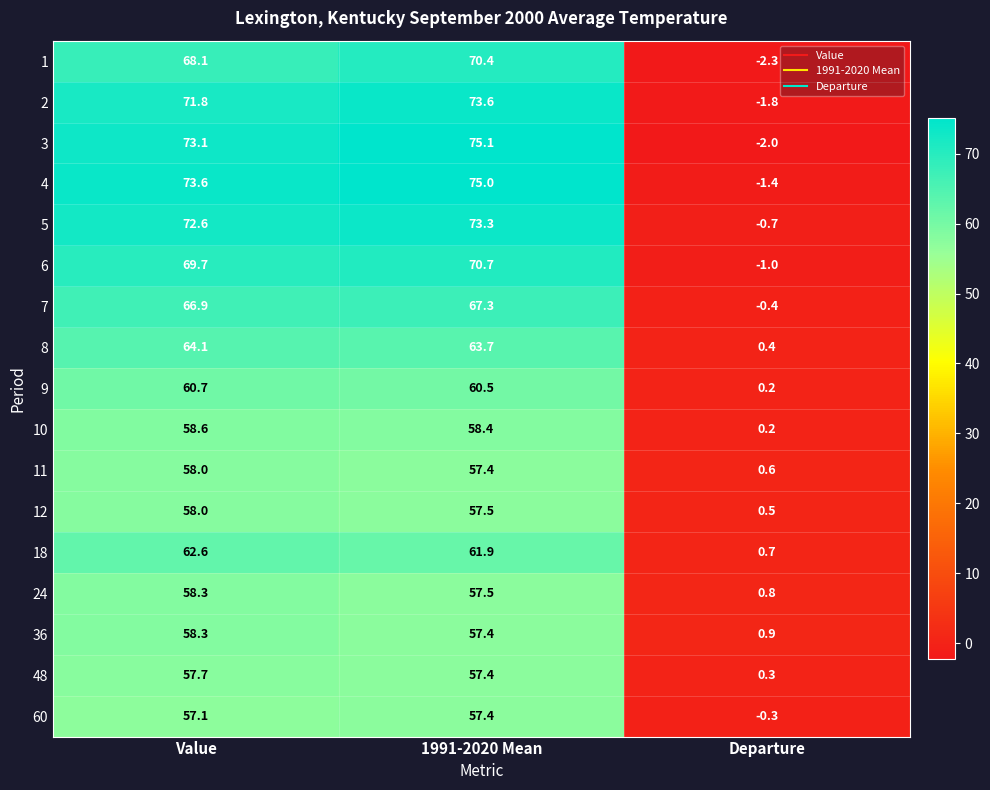

The 12 series shows 94.4 at Value. True or false?

False